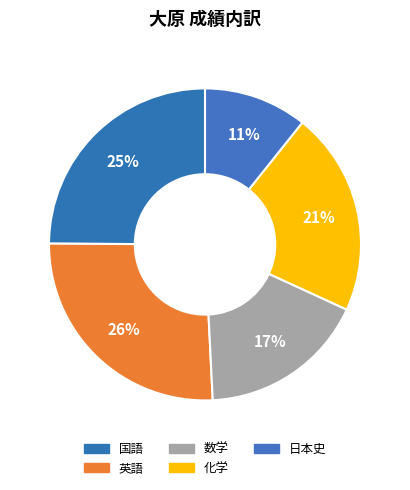

Is it true that 国語 is 25% of the pie?

True